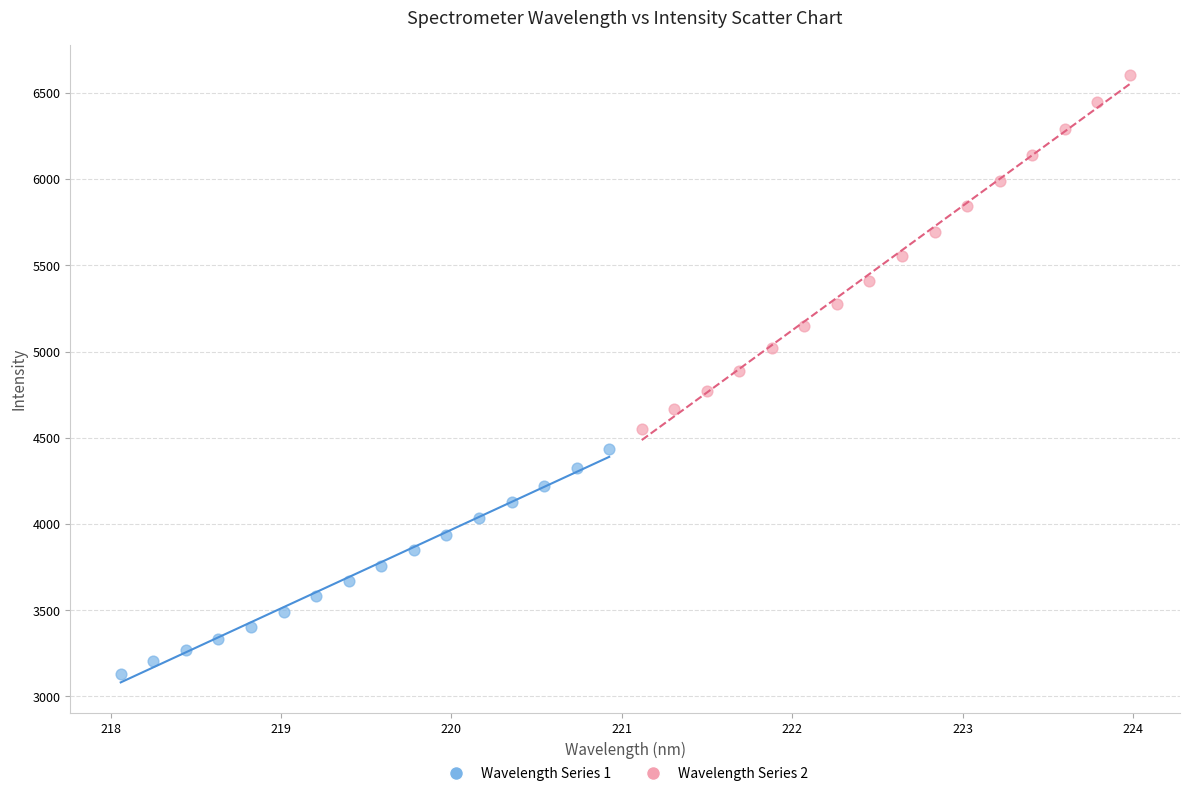

What are all the series names shown in the legend?

Wavelength Series 1, Wavelength Series 2